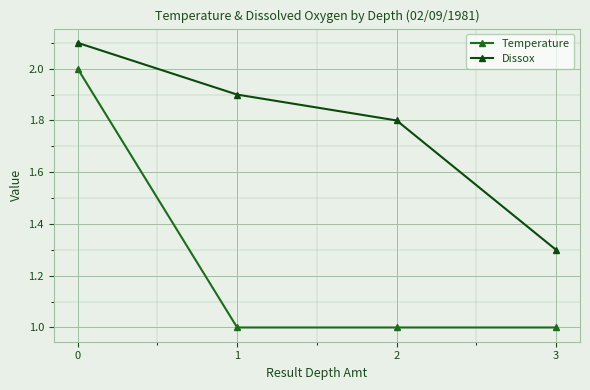

Reading left to right, transcribe all the data shown in this chart.

Temperature: 0=2.0	1=1.0	2=1.0	3=1.0
Dissox: 0=2.1	1=1.9	2=1.8	3=1.3